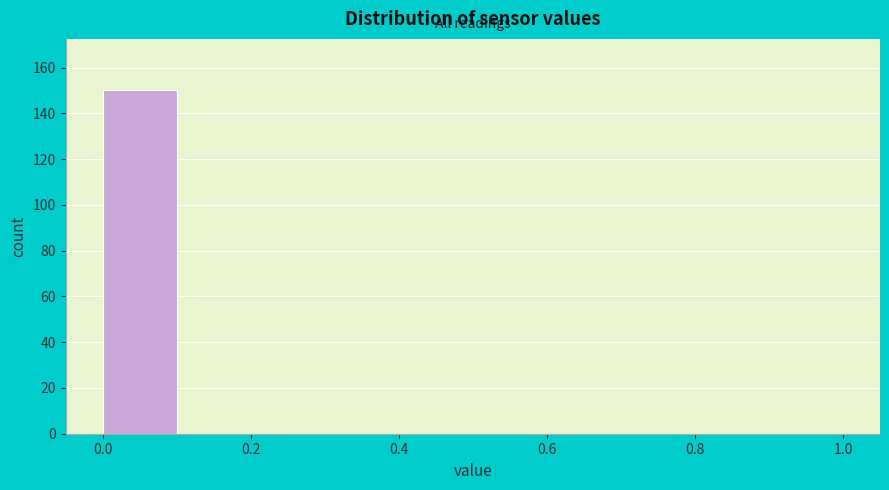

What is the height of the bar covering 0.0 to 0.1 on the x-axis? The values are not printed on the chart, so give them approximately, as read against the axis.

150